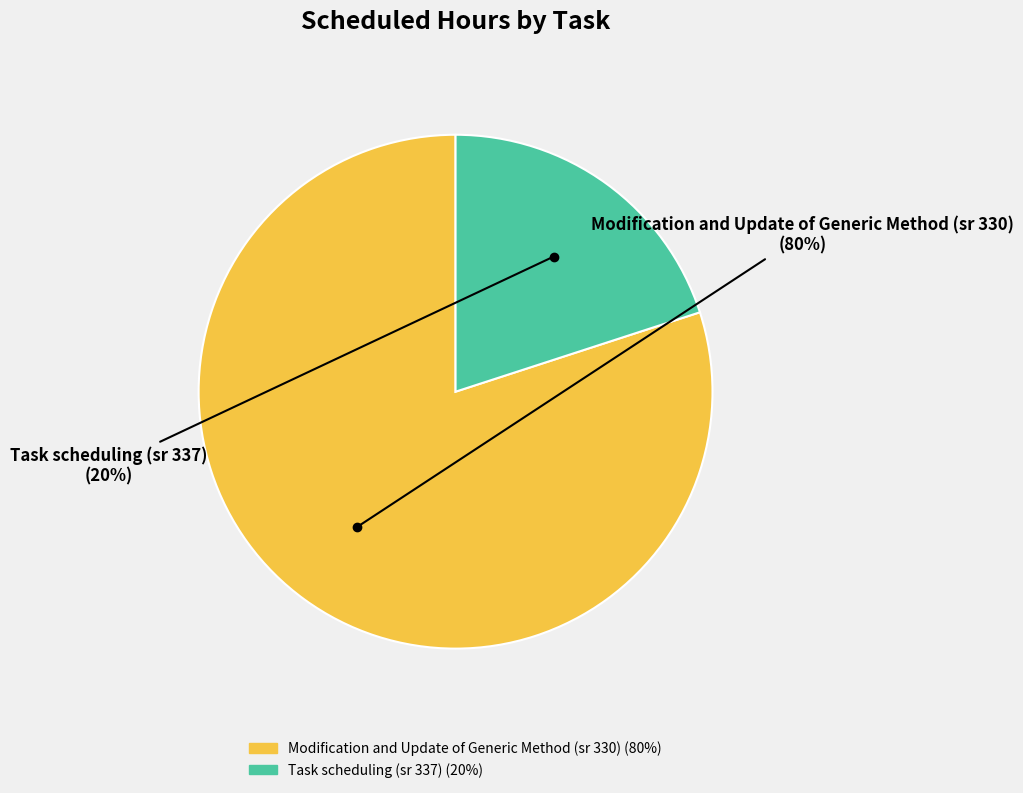

To the nearest percent, what is the difference between the Task scheduling (sr 337) and Modification and Update of Generic Method (sr 330) slice percentages?

60%